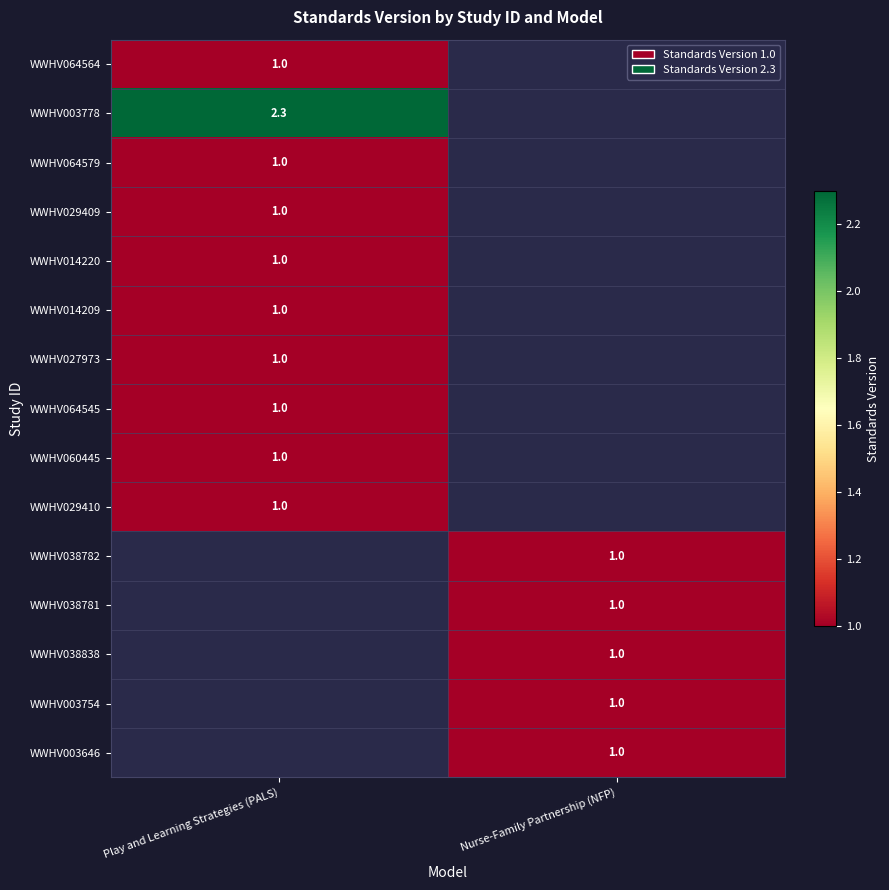

What is the spread (max minus min) of values at Play and Learning Strategies (PALS)?

1.3